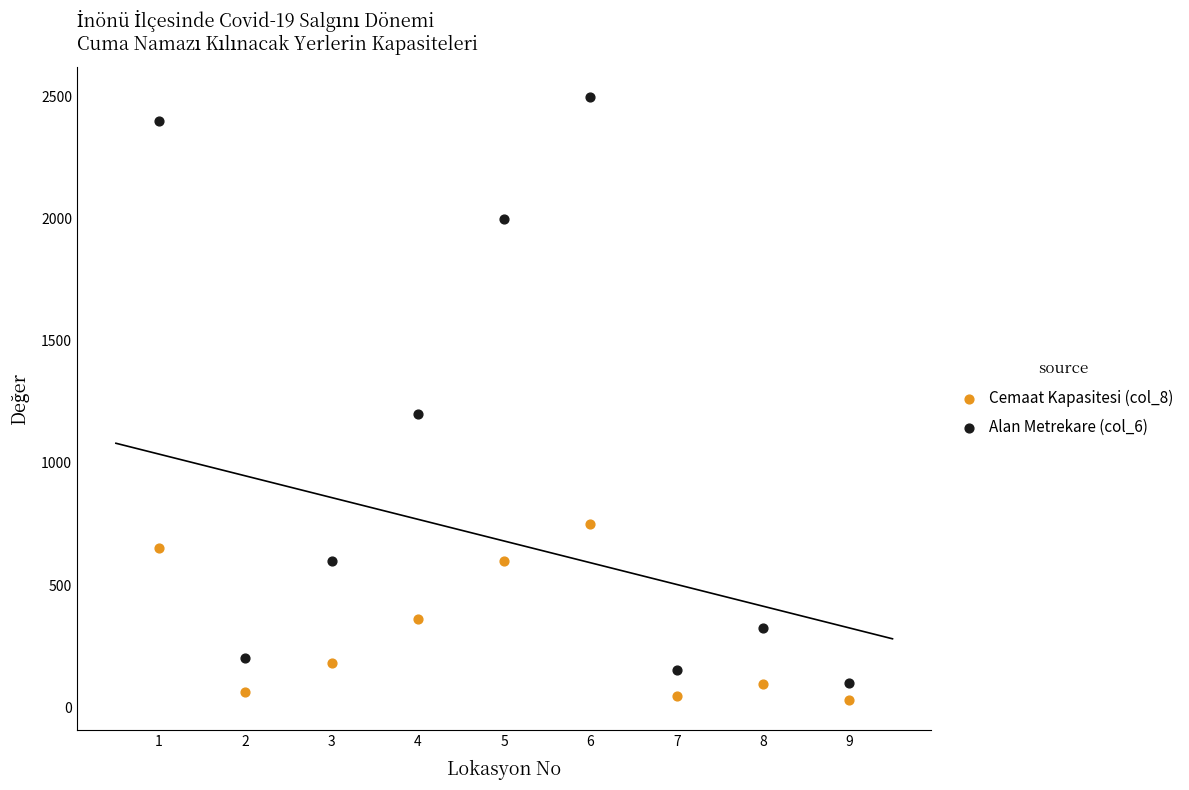

Across all series, what Y value is closest to 1265?

1200